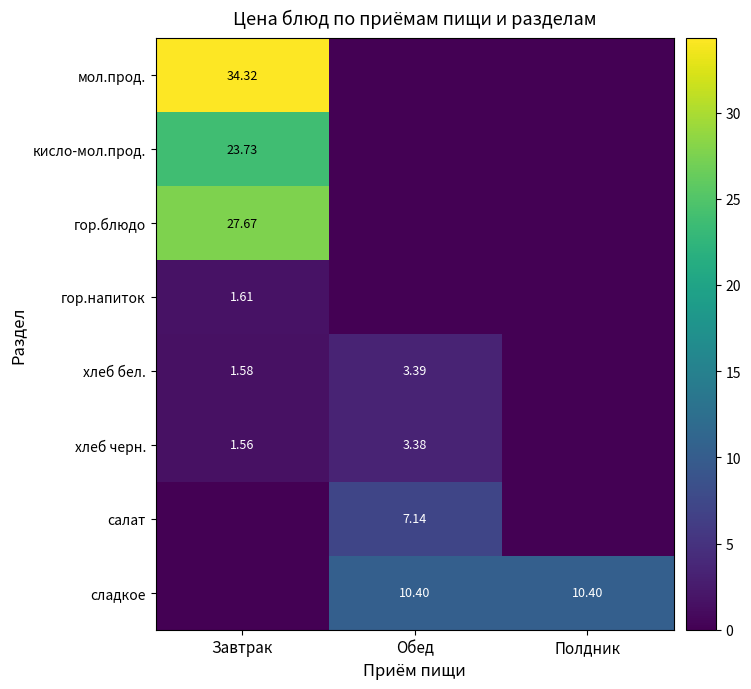

At which label is хлеб бел. closest to 1?

Завтрак